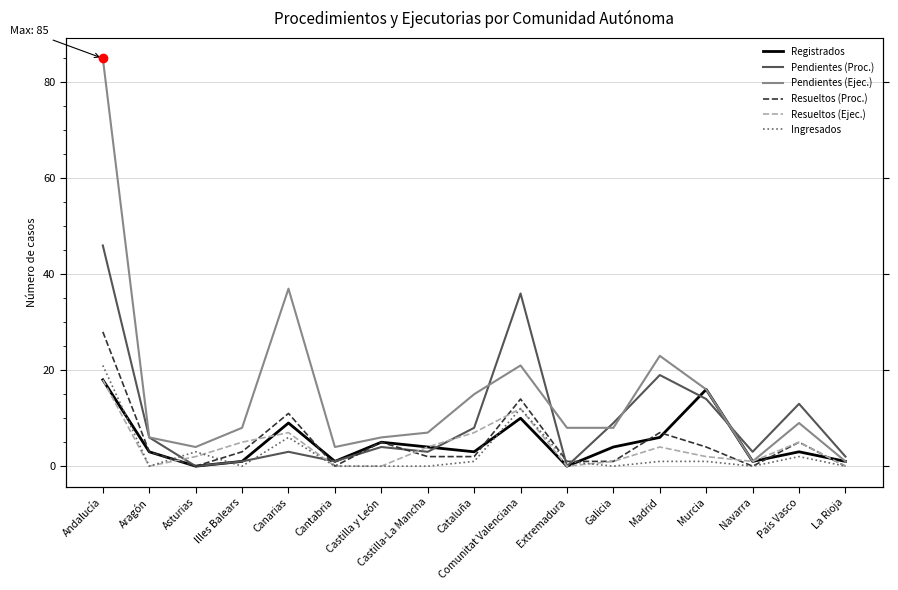

Rank the series by their maximum value, from lowest to highest.

Registrados, Resueltos (Ejec.), Ingresados, Resueltos (Proc.), Pendientes (Proc.), Pendientes (Ejec.)